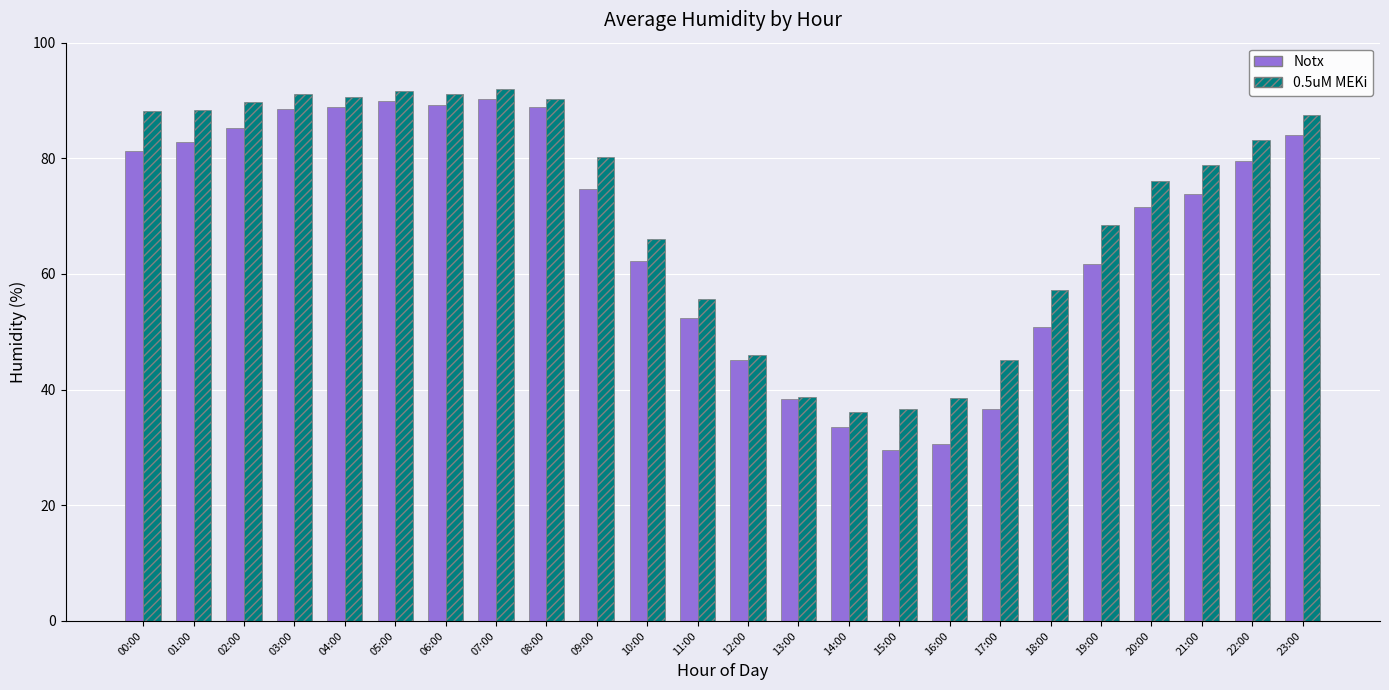

Which series has the largest range (max minus min)?

Notx